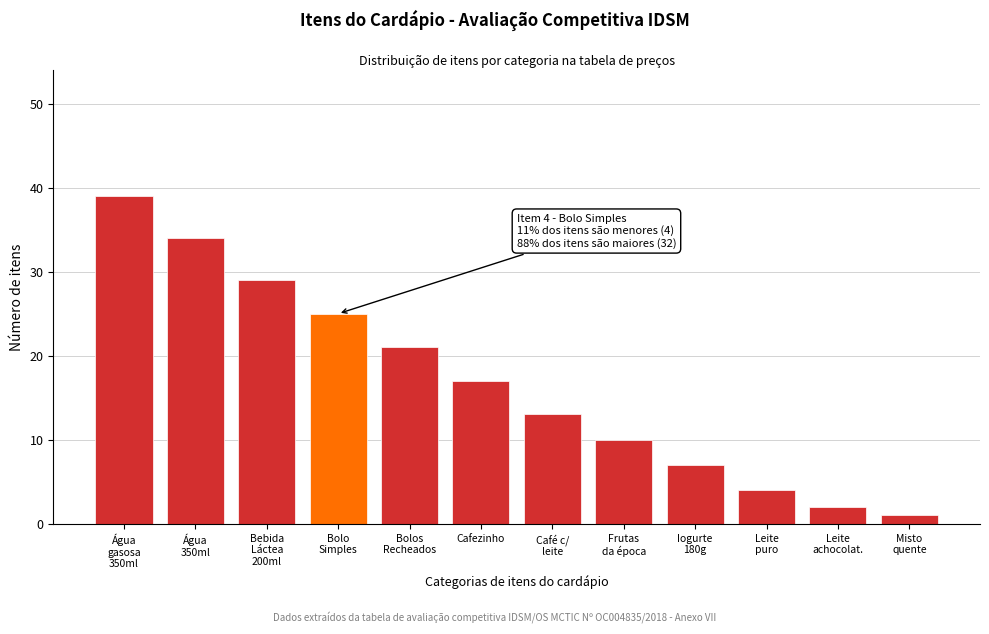

Reading left to right, list all the values displayed in this chart.

39	34	29	25	21	17	13	10	7	4	2	1